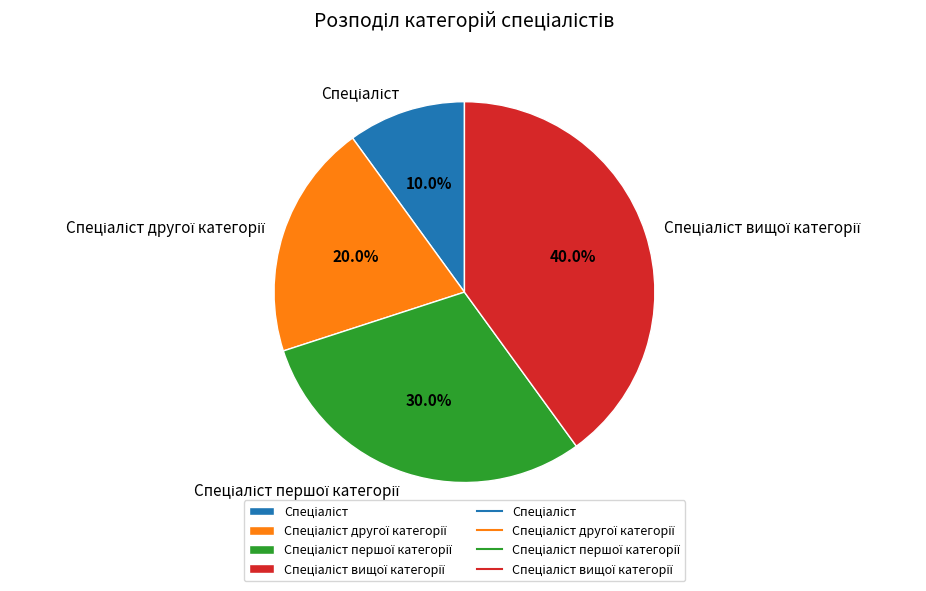

Is there any slice that represents more than half of the pie?

No